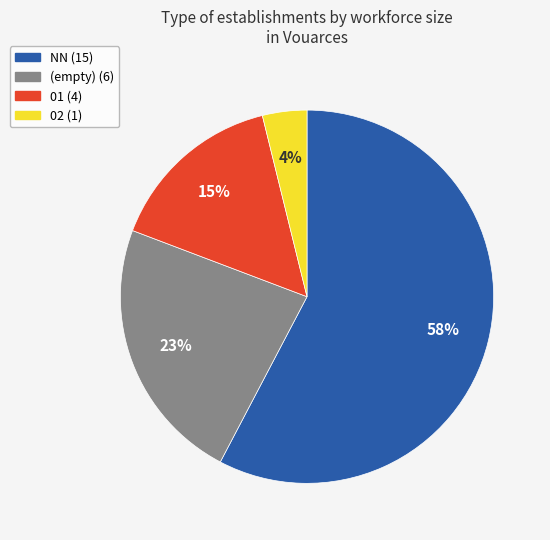

Is there a majority slice in this chart?

Yes